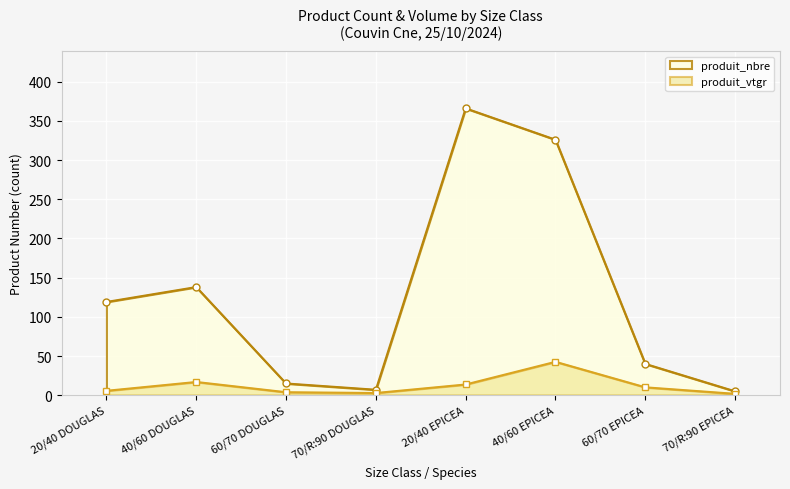

At how many categories does at least one series exceed 288?

2